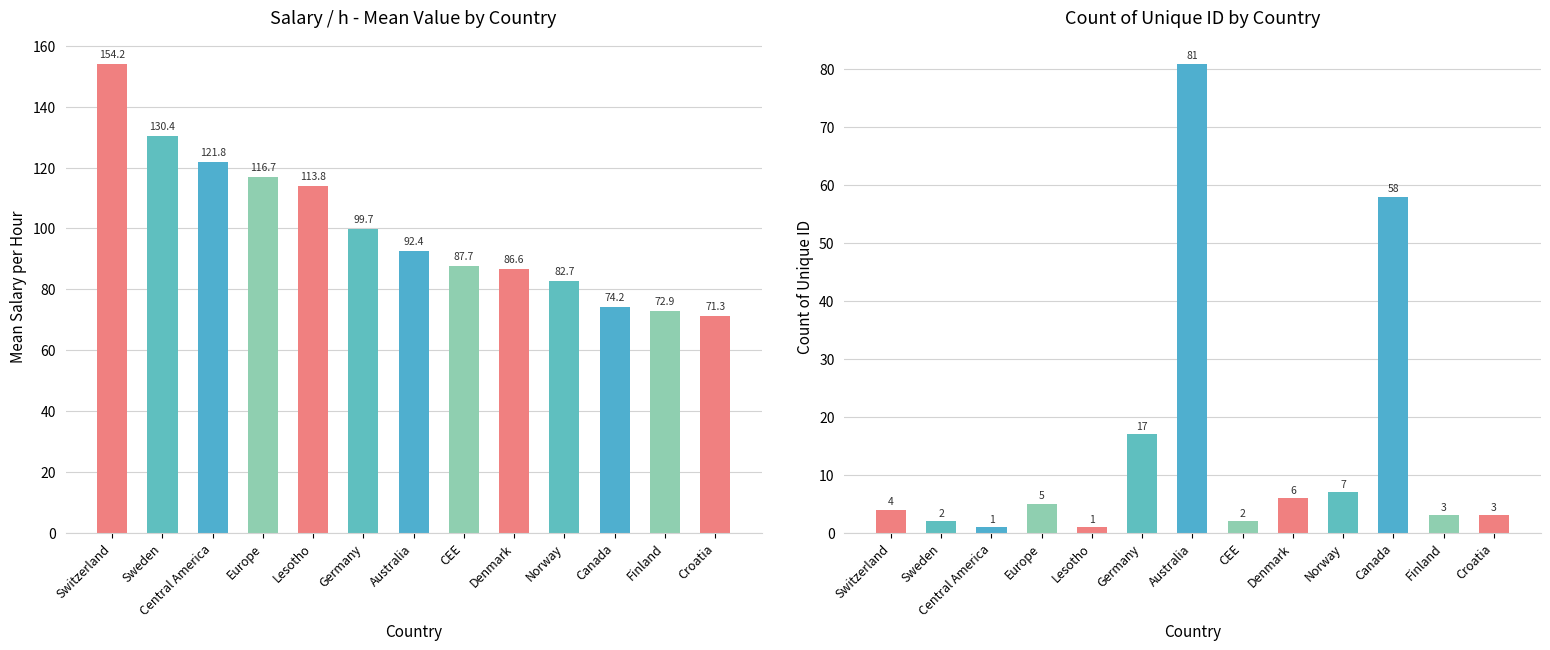

Reading right to left, list all the values displayed in this chart.

Mittelwert von sal / h: 71.3	72.9	74.2	82.7	86.6	87.7	92.4	99.7	113.8	116.7	121.8	130.4	154.2
Anzahl von Unique ID: 3.0	3.0	58.0	7.0	6.0	2.0	81.0	17.0	1.0	5.0	1.0	2.0	4.0